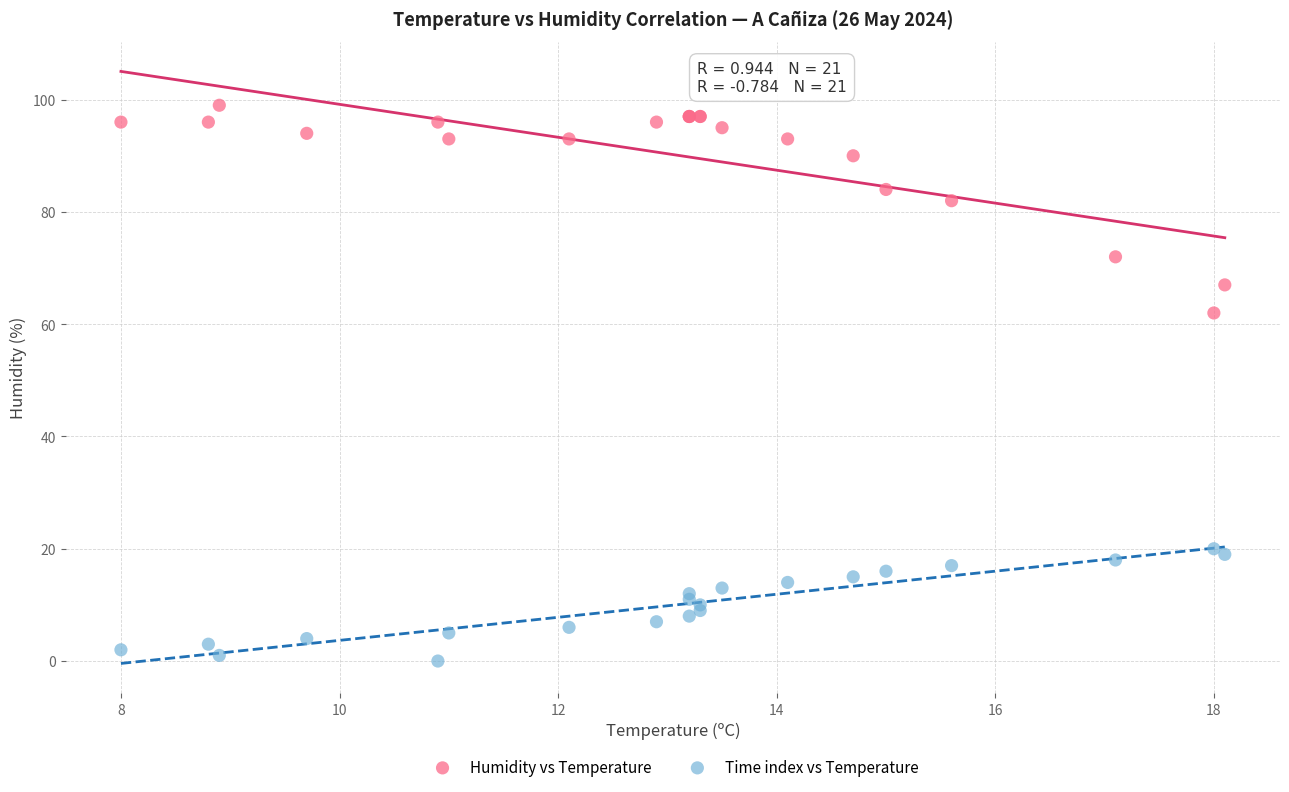

What are all the series names shown in the legend?

Humidity vs Temperature, Time index vs Temperature